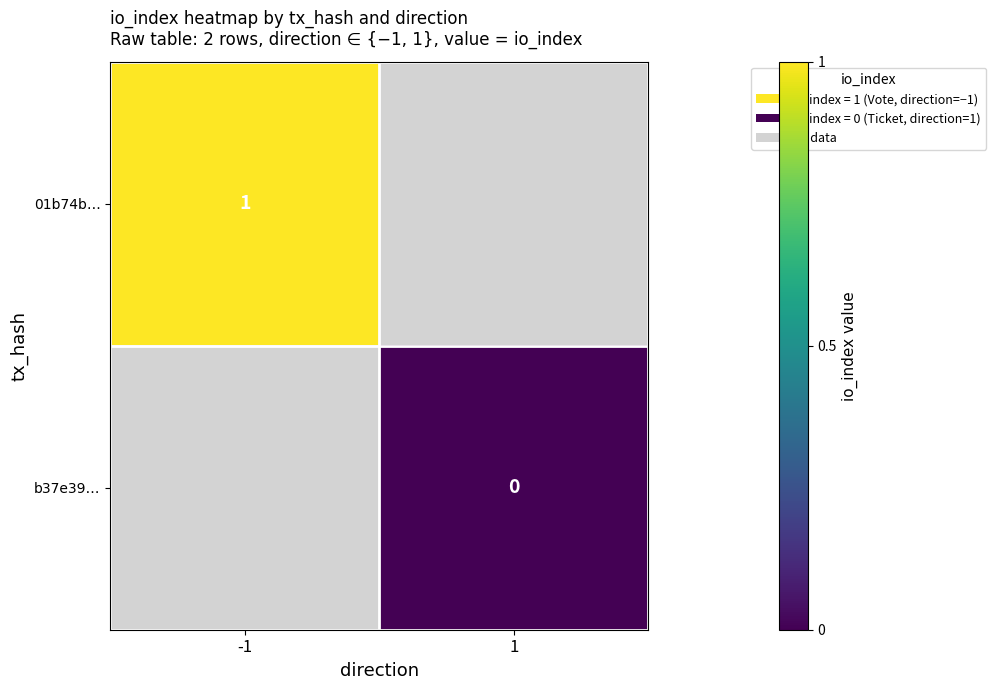

Is the value of b37e39… at 1 greater than the value of 01b74b… at -1?

No